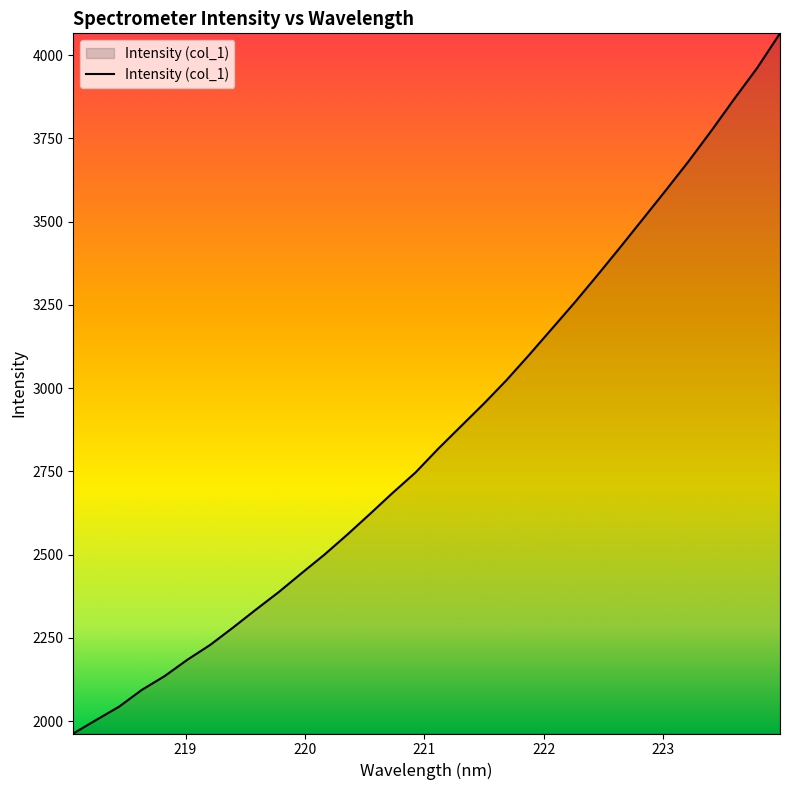

What is the difference between the maximum and minimum values?

2102.5